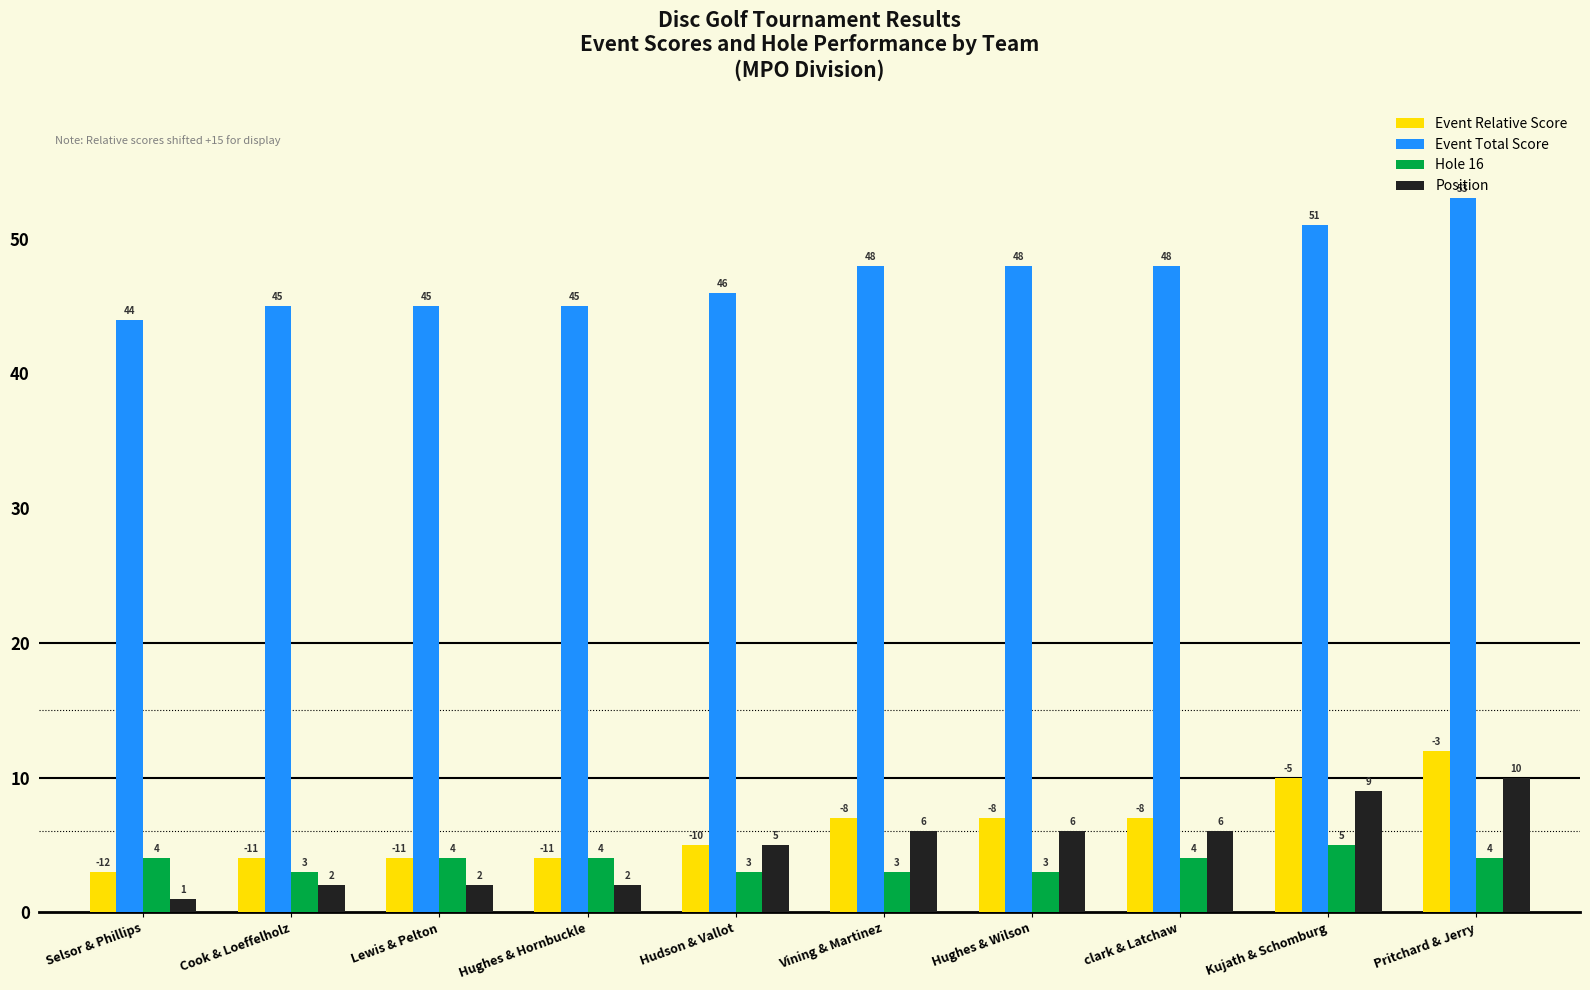

What is the value of the Event Total Score bar at the 4th from the left?

45